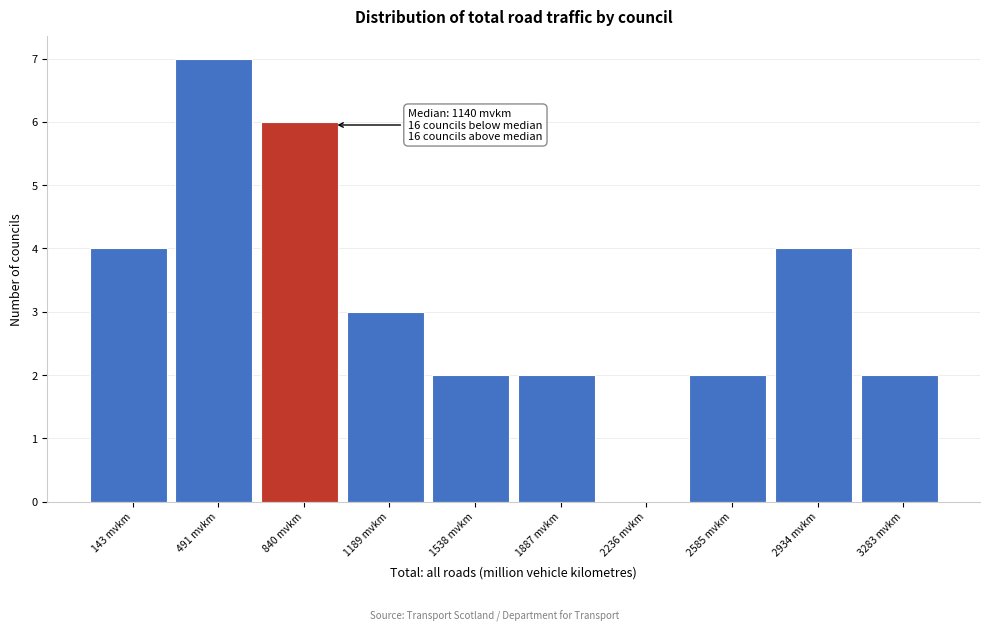

Reading right to left, what are all the values shown in this chart?

3283 mvkm=2	2934 mvkm=4	2585 mvkm=2	2236 mvkm=0	1887 mvkm=2	1538 mvkm=2	1189 mvkm=3	840 mvkm=6	491 mvkm=7	143 mvkm=4